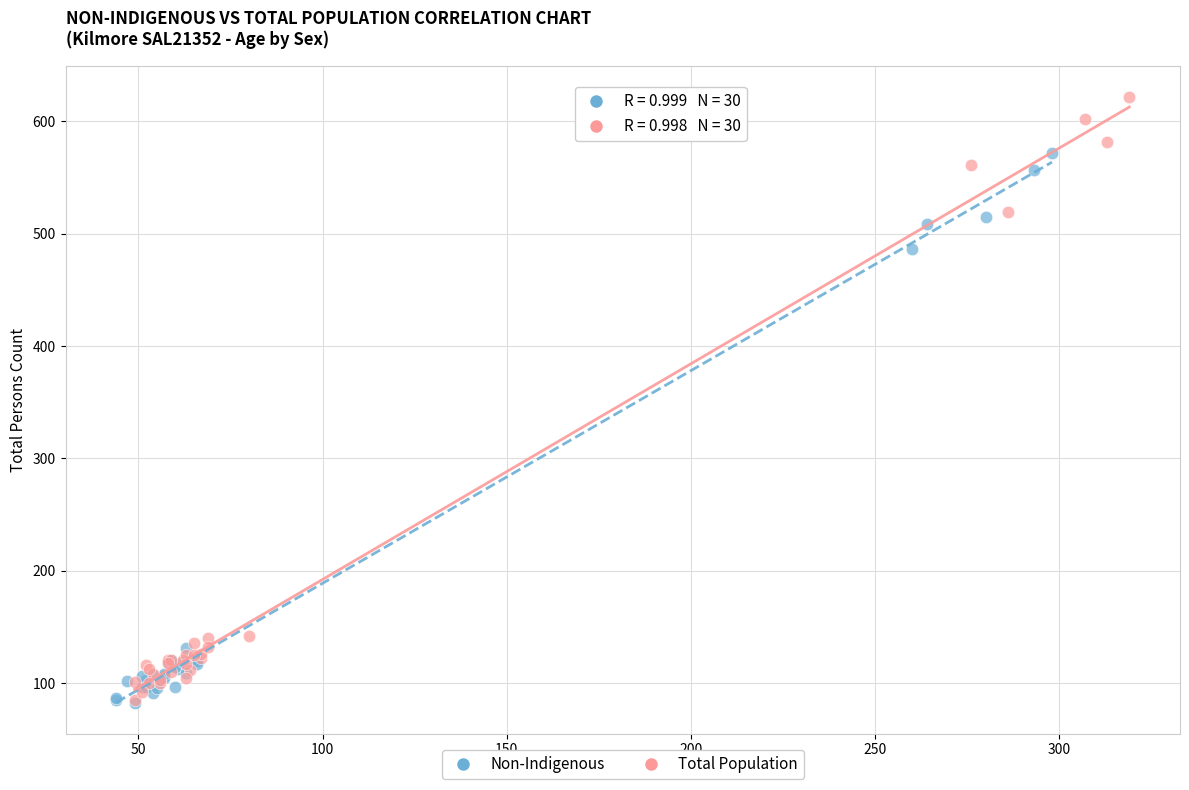

Which series reaches the maximum Y coordinate?

Total Population